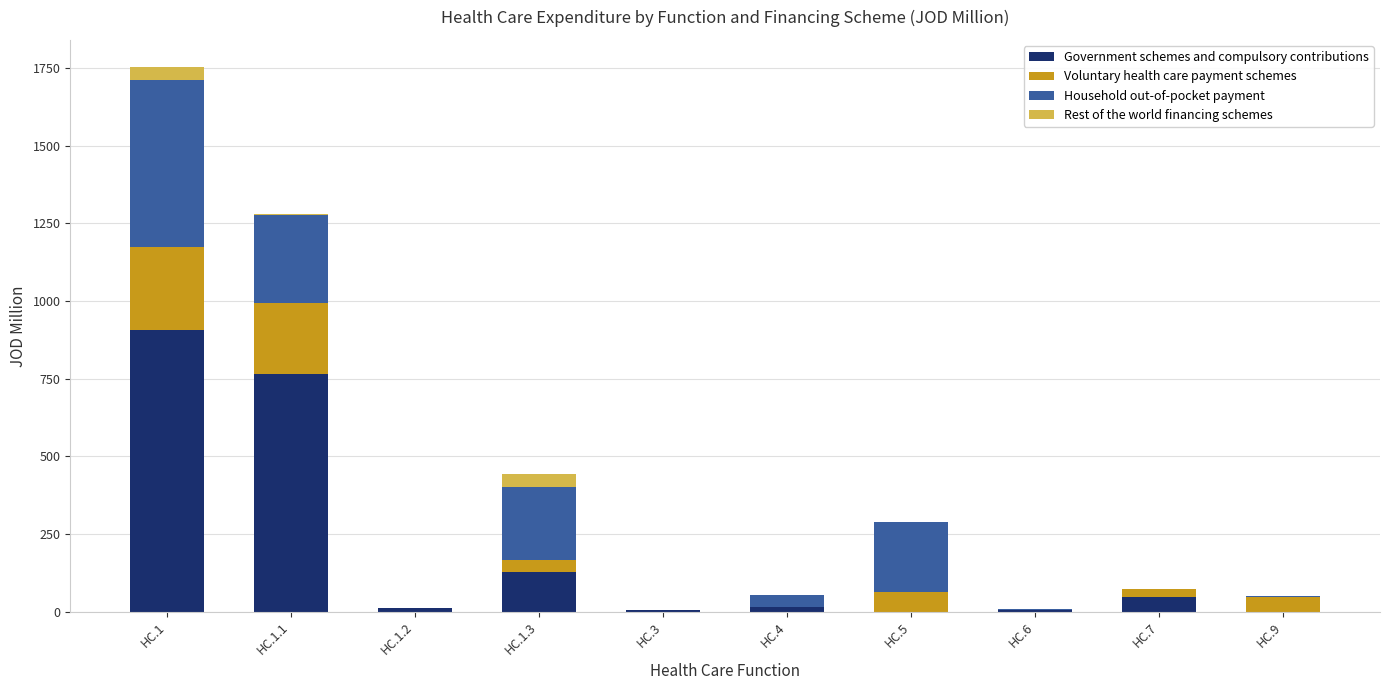

At which category is the sum across all series the highest?

HC.1